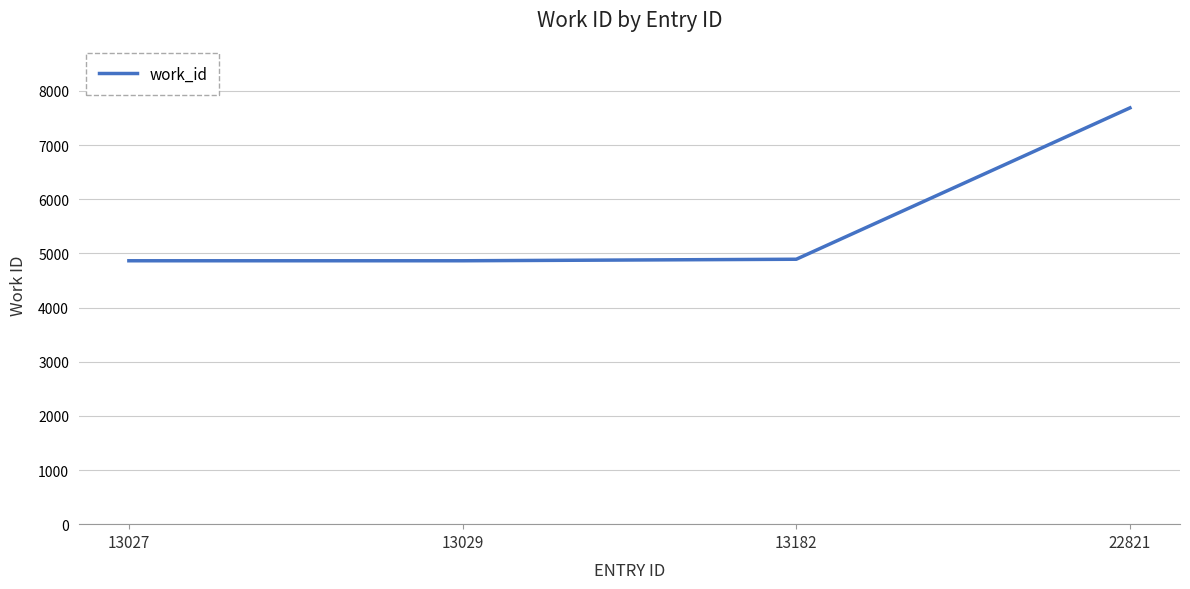

True or false: there are more than 1 points higher than both neighbors.

False